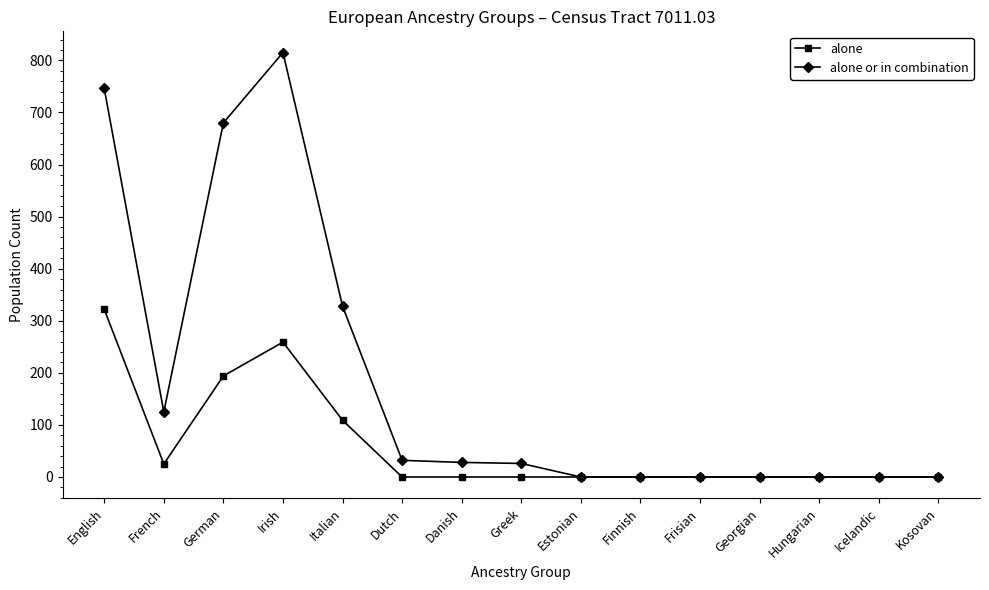

In alone, how many points are higher than both neighbors (excluding endpoints)?

1